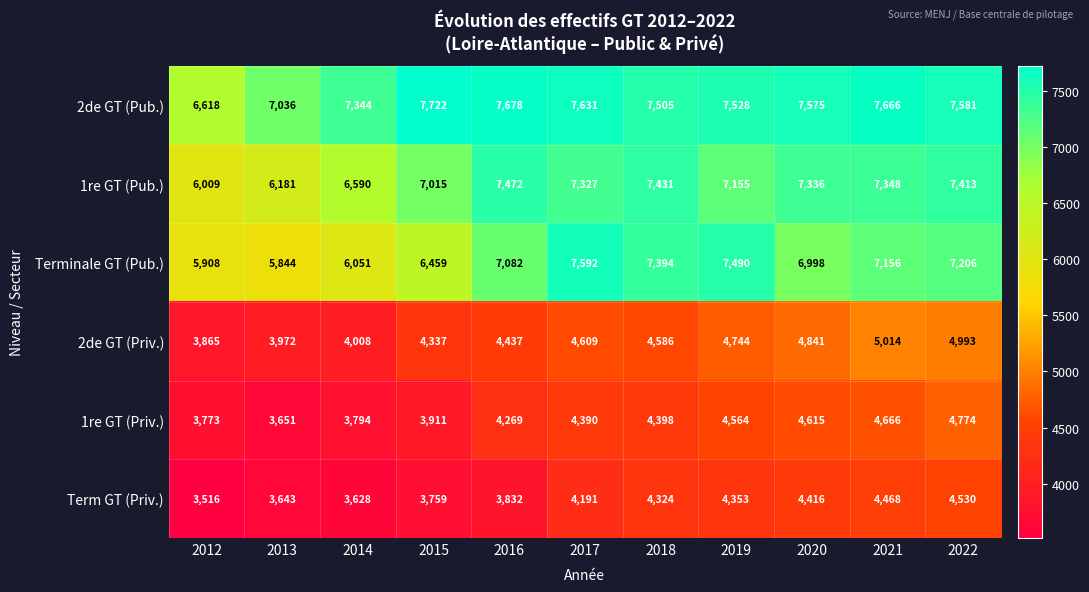

Which series has the widest spread of values?

Terminale GT (Pub.)